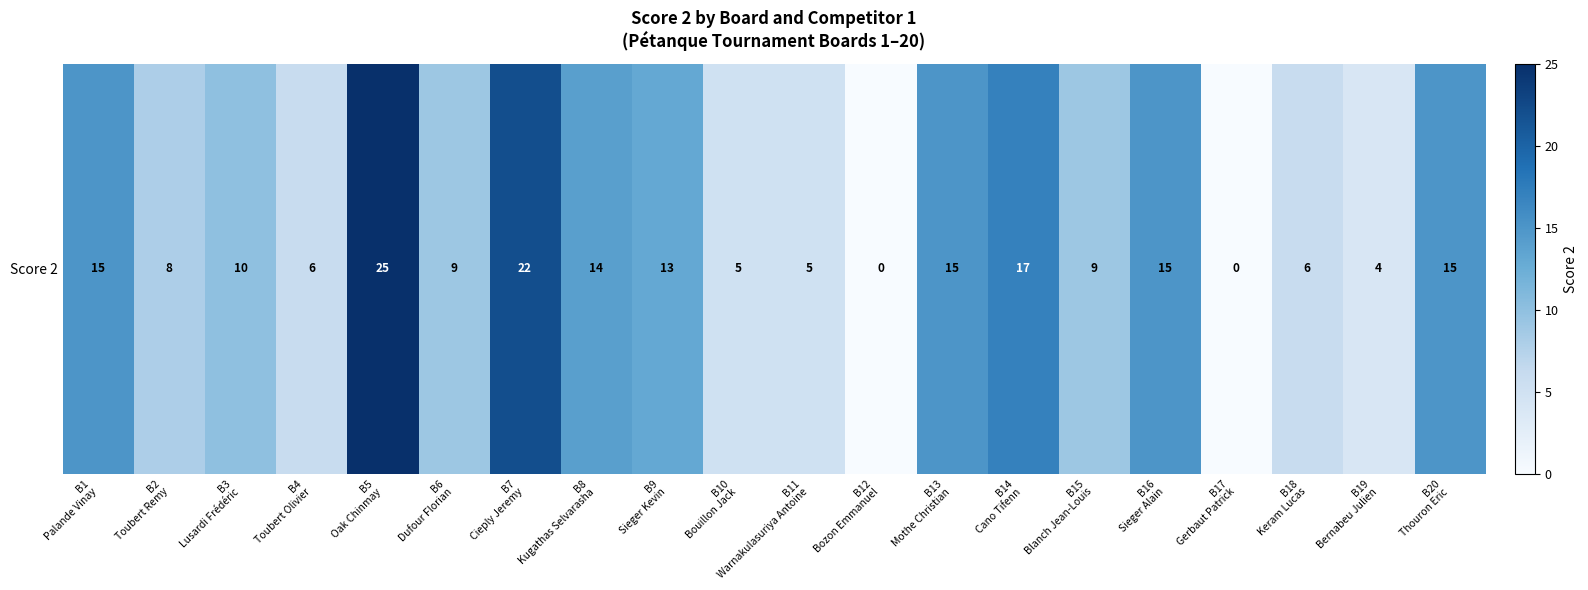

At which label is the value closest to 12?

B9
Sieger Kevin